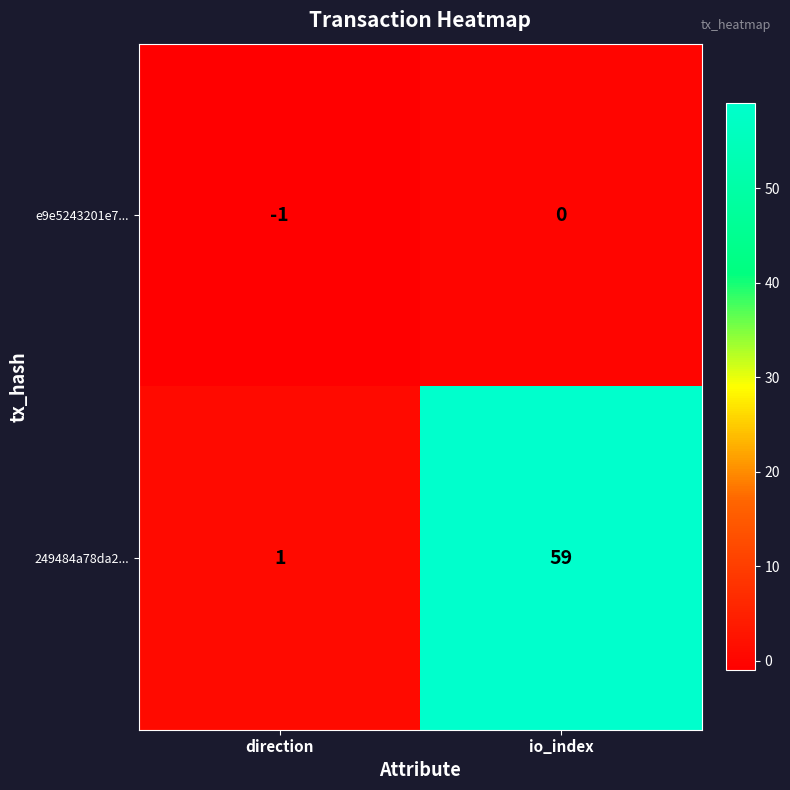

How many data points in 249484a78da2... are less than 59?

1